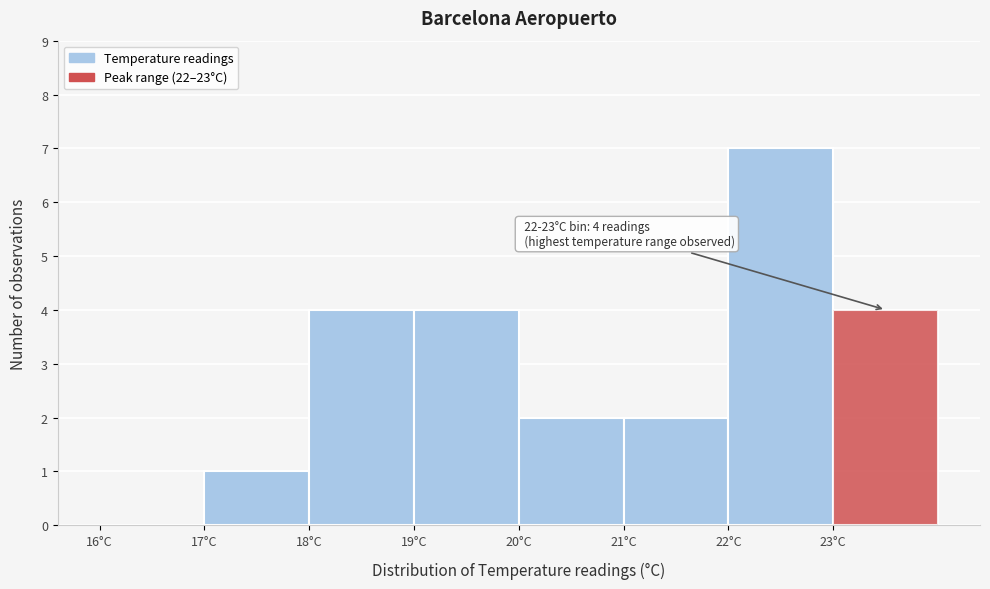

Reading left to right, what are all the values shown in this chart?

16°C=0	17°C=1	18°C=4	19°C=4	20°C=2	21°C=2	22°C=7	23°C=4